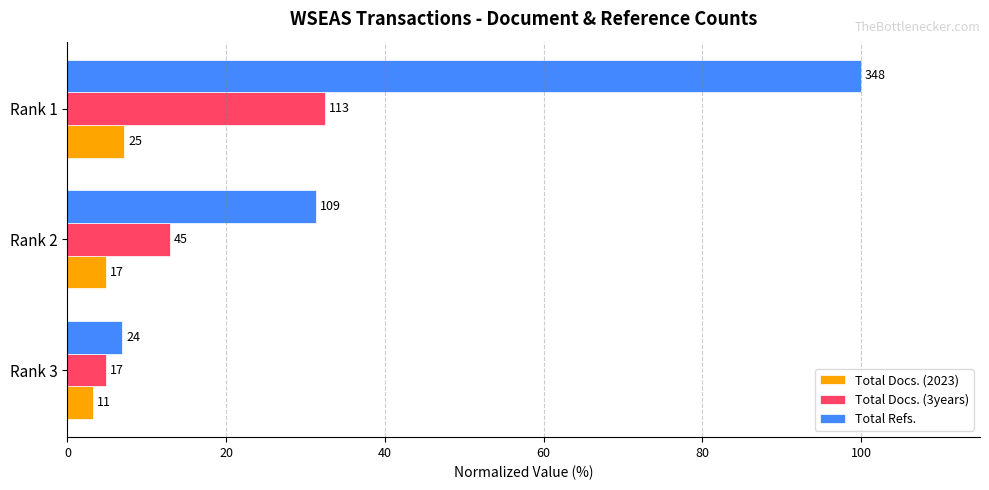

What are all the series names shown in the legend?

Total Docs. (2023), Total Docs. (3years), Total Refs.